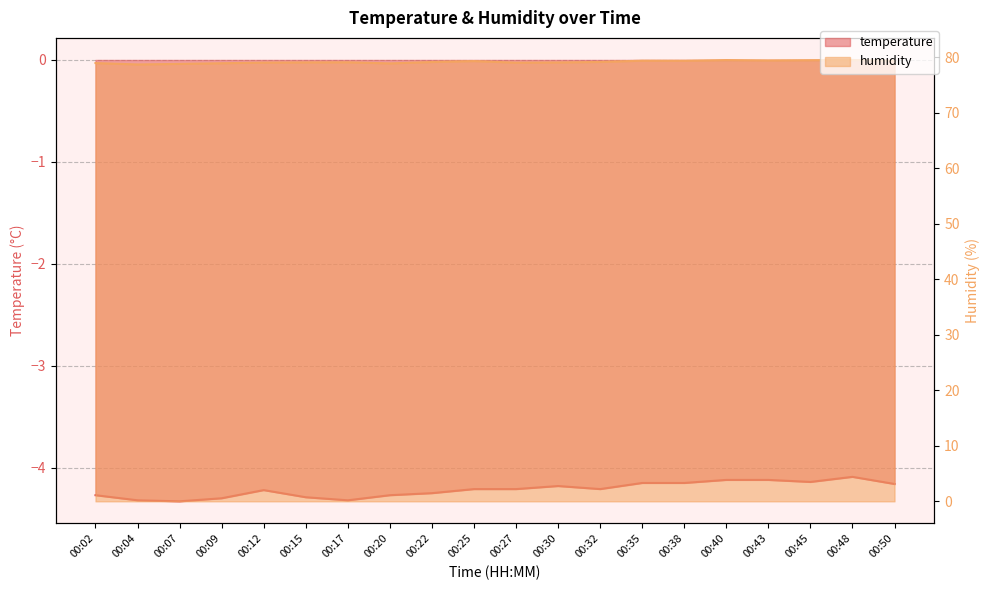

What is the average value of the humidity series?

79.1